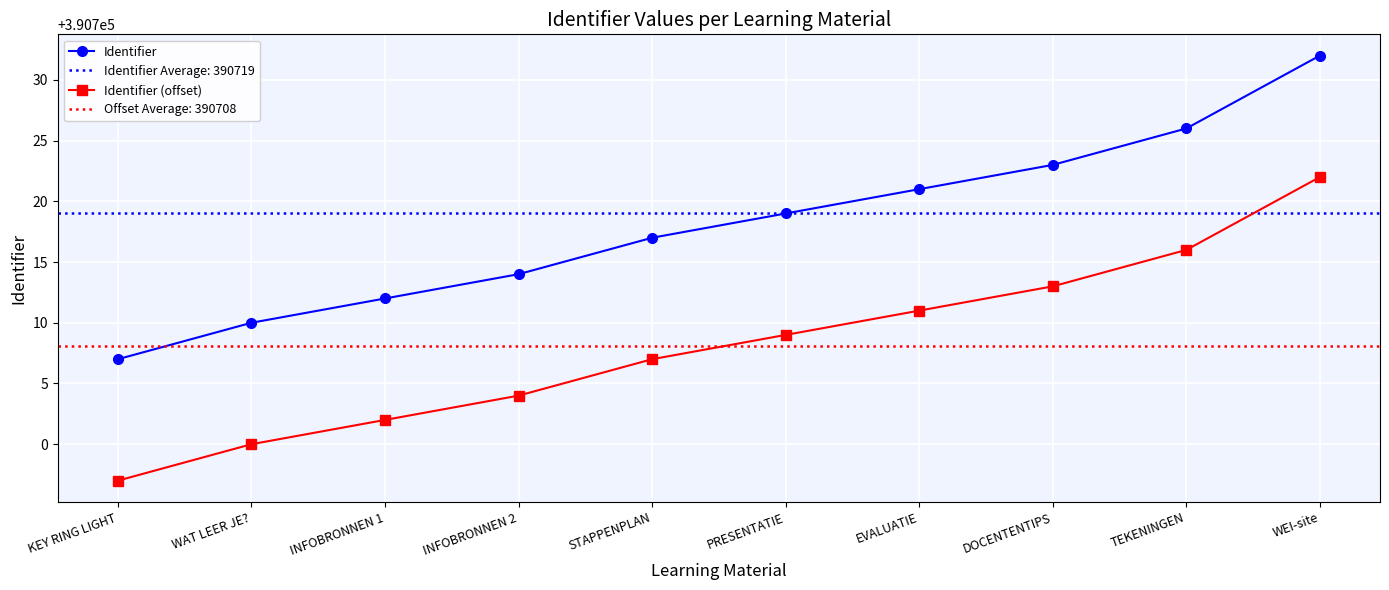

Which series has the largest total across all categories?

Identifier